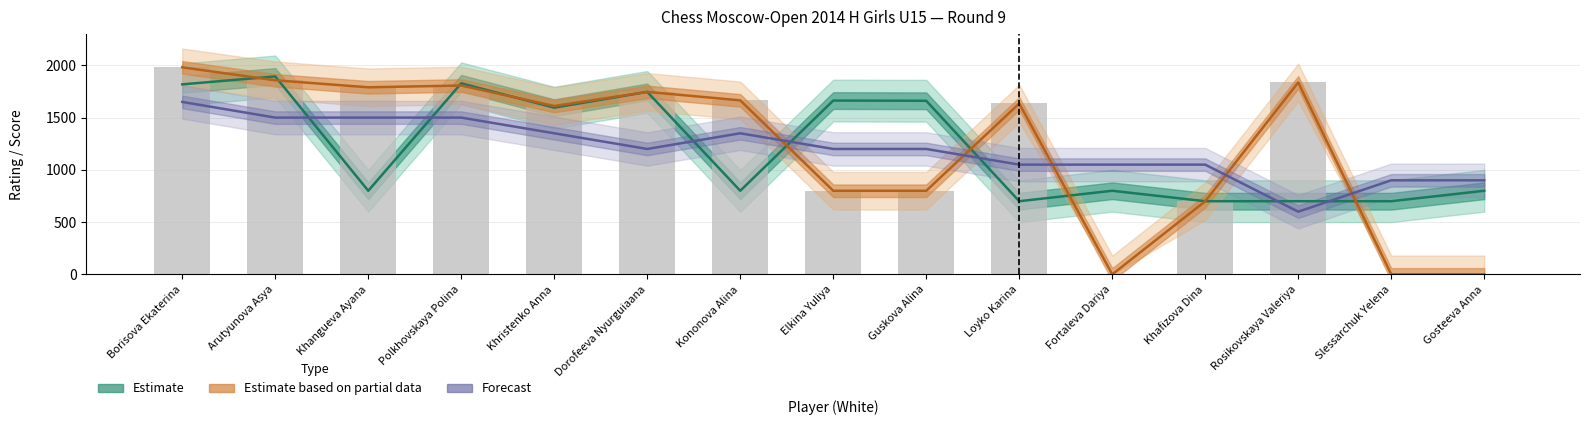

Reading left to right, transcribe all the data shown in this chart.

Estimate: 1818	1894	800	1828	1595	1746	800	1663	1661	700	800	700	700	700	800
Estimate based on partial data: 1981	1857	1790	1807	1611	1746	1665	800	800	1635	0	700	1837	0	0
Forecast: 1650	1500	1500	1500	1350	1200	1350	1200	1200	1050	1050	1050	600	900	900